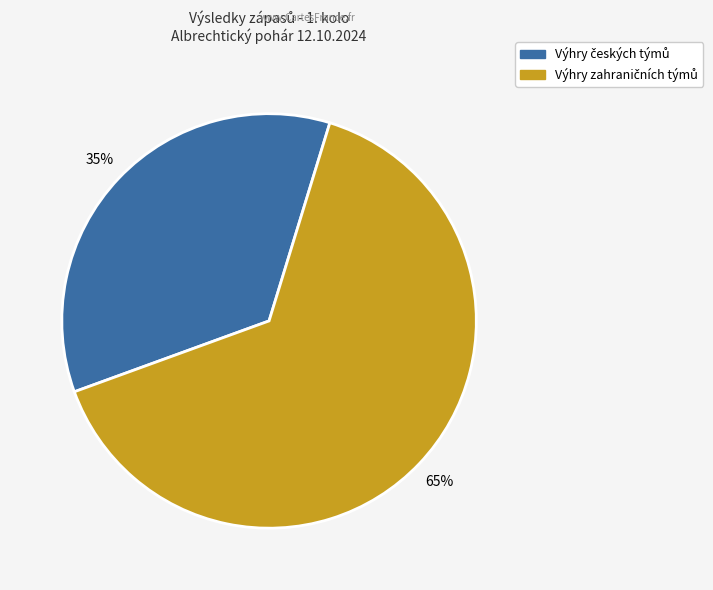

To the nearest percent, what is the average slice percentage?

50%